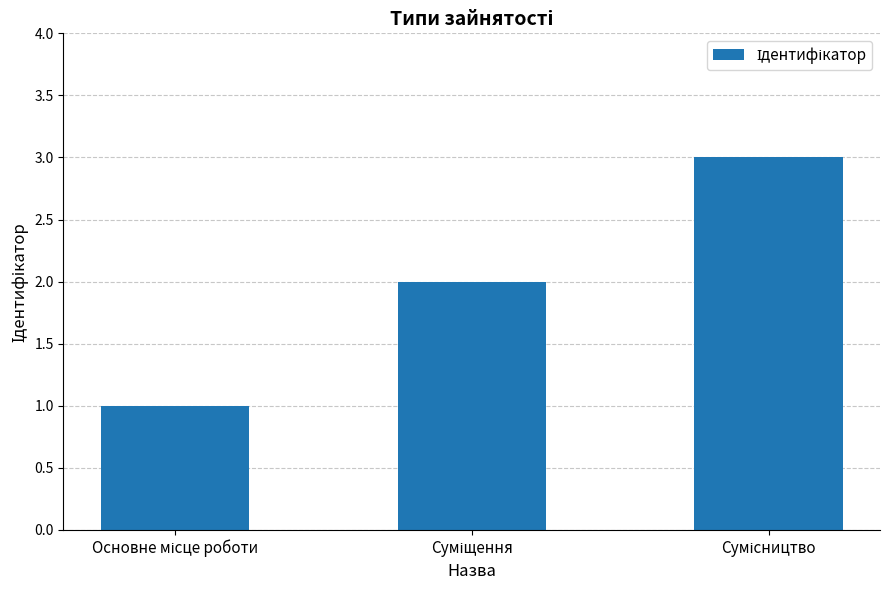

Count the values in the range 1 to 3.

3